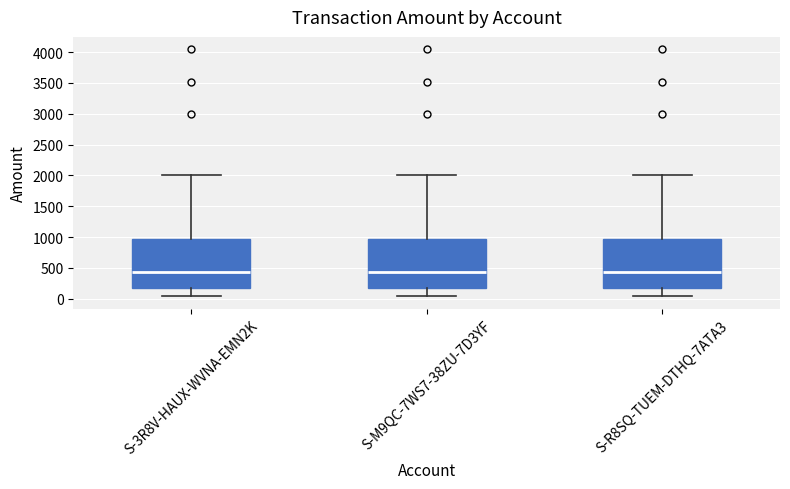

Reading left to right, transcribe this box plot: for each box, give where its median line is, the range the box spans, and where its two whiskers end, as read against the y-axis. The values are not printed on the chart, so give them approximately, as read against the axis.

S-3R8V-HAUX-WVNA-EMN2K: median 450, box 200 to 950, whiskers 50 to 2000
S-M9QC-7WS7-38ZU-7D3YF: median 450, box 200 to 950, whiskers 50 to 2000
S-R8SQ-TUEM-DTHQ-7ATA3: median 450, box 200 to 950, whiskers 50 to 2000